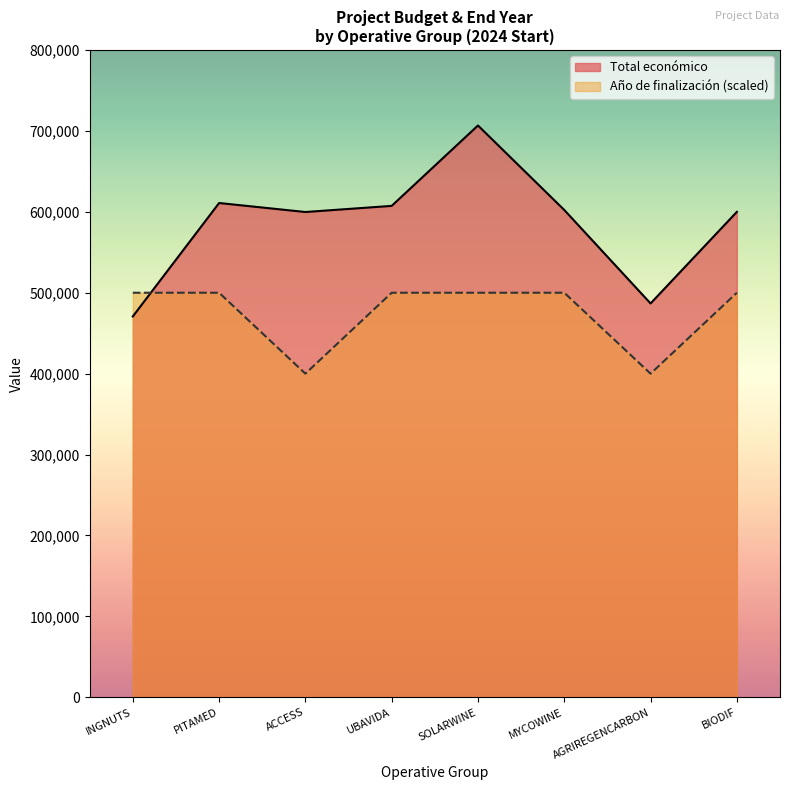

What is the difference between the highest and lowest values at SOLARWINE?

206697.0